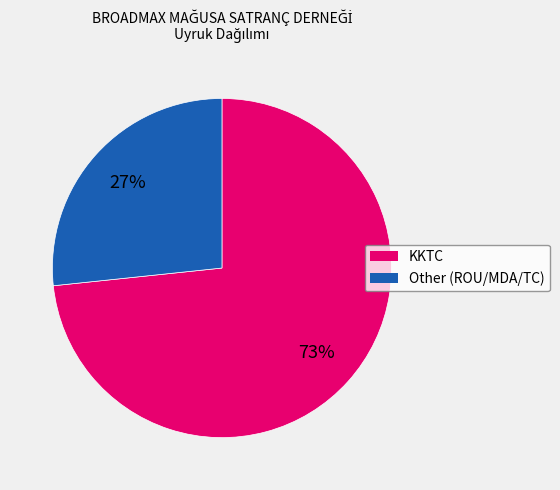

The KKTC slice represents 73% of the pie. True or false?

True